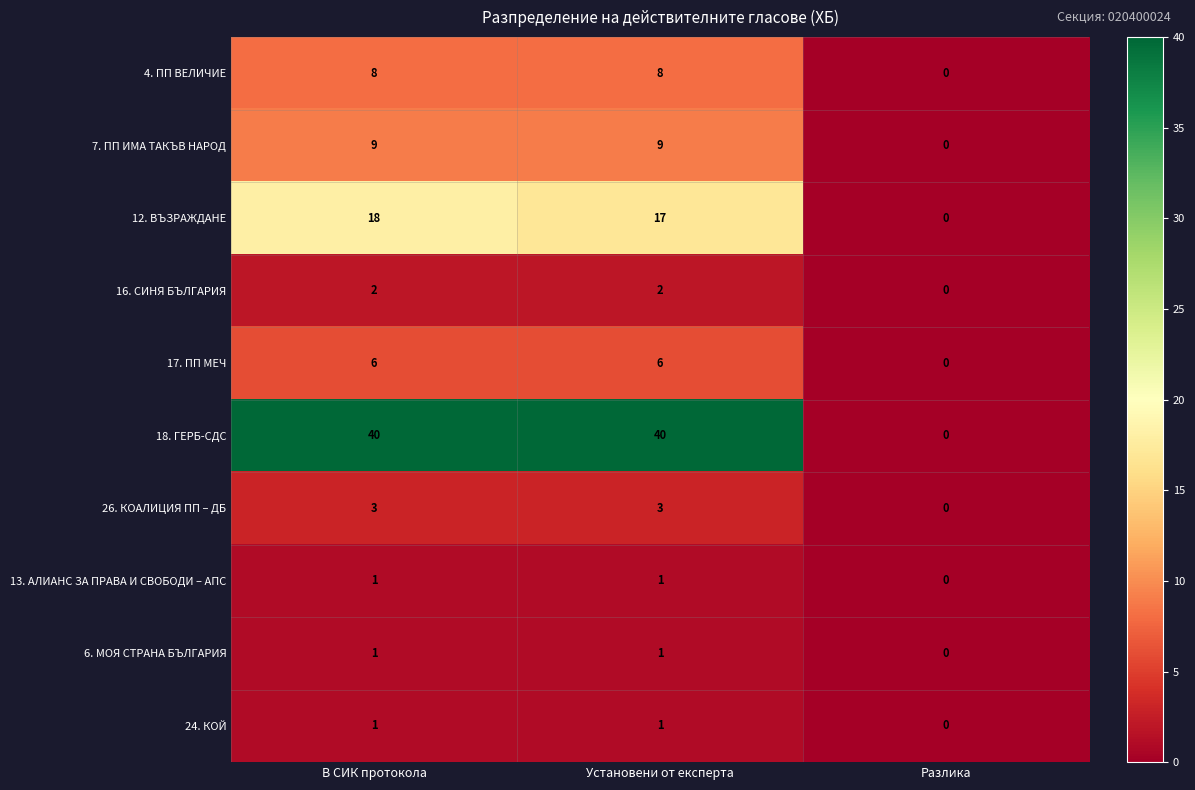

Reading right to left, extract all data points from this chart.

4. ПП ВЕЛИЧИЕ: Разлика=0	Установени от експерта=8	В СИК протокола=8
7. ПП ИМА ТАКЪВ НАРОД: Разлика=0	Установени от експерта=9	В СИК протокола=9
12. ВЪЗРАЖДАНЕ: Разлика=0	Установени от експерта=17	В СИК протокола=18
16. СИНЯ БЪЛГАРИЯ: Разлика=0	Установени от експерта=2	В СИК протокола=2
17. ПП МЕЧ: Разлика=0	Установени от експерта=6	В СИК протокола=6
18. ГЕРБ-СДС: Разлика=0	Установени от експерта=40	В СИК протокола=40
26. КОАЛИЦИЯ ПП – ДБ: Разлика=0	Установени от експерта=3	В СИК протокола=3
13. АЛИАНС ЗА ПРАВА И СВОБОДИ – АПС: Разлика=0	Установени от експерта=1	В СИК протокола=1
6. МОЯ СТРАНА БЪЛГАРИЯ: Разлика=0	Установени от експерта=1	В СИК протокола=1
24. КОЙ: Разлика=0	Установени от експерта=1	В СИК протокола=1